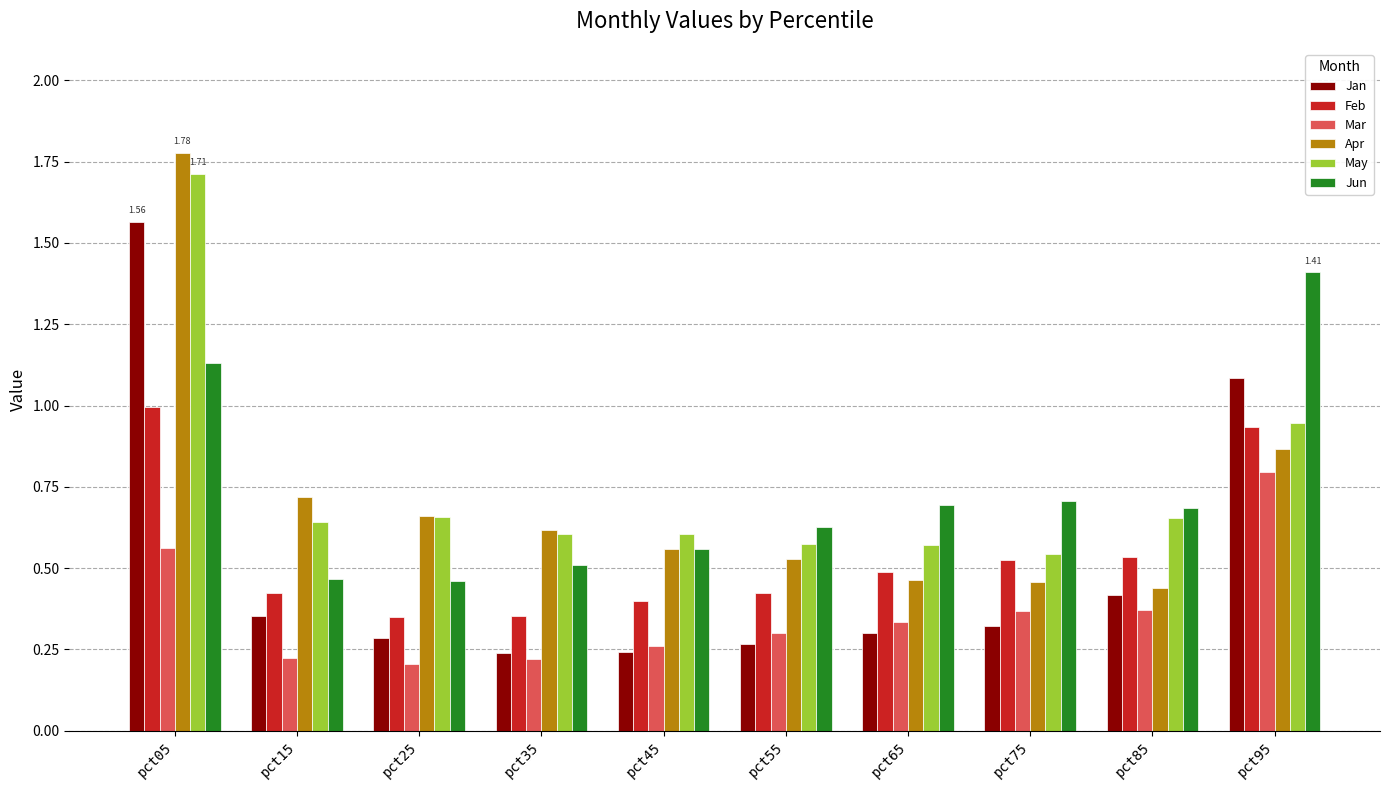

Count the Apr values in the range 0 to 1.

9